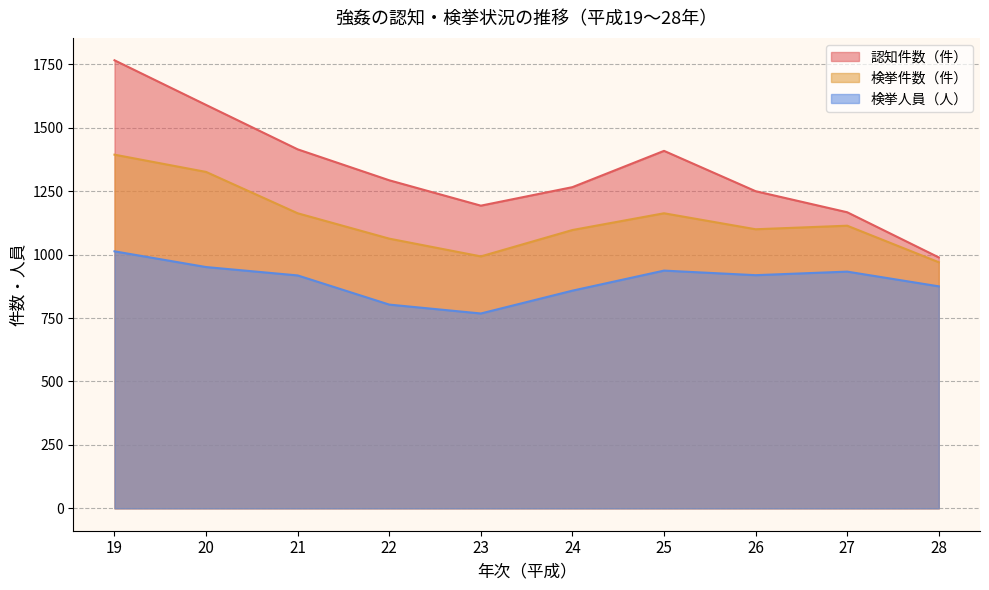

What is the sum of the 検挙人員（人） values at 19 and 23?

1781